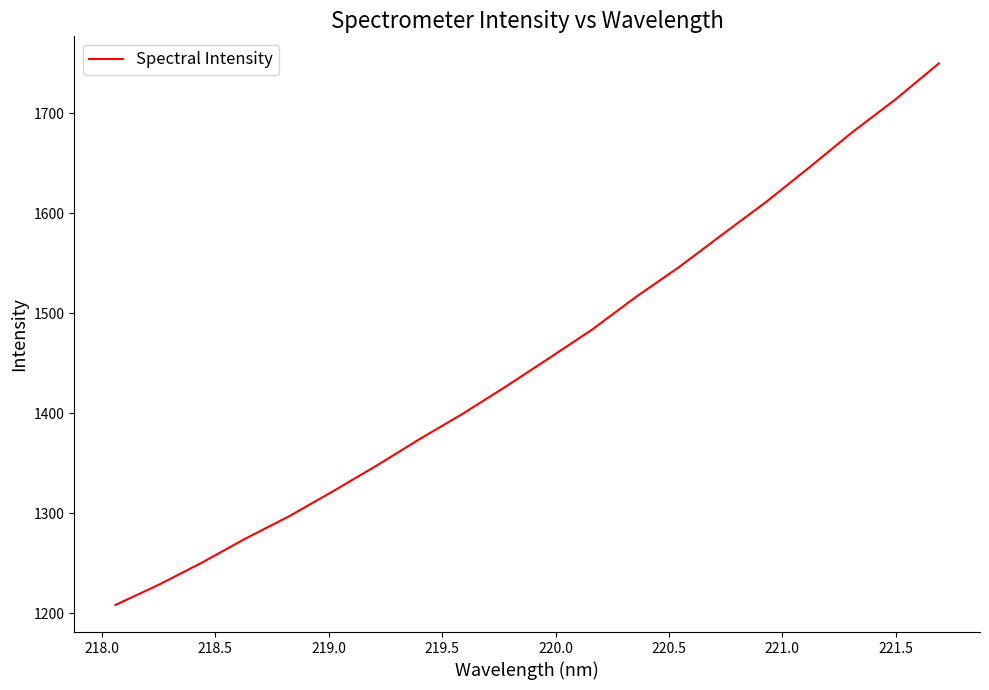

What is the maximum value shown in the chart?

1750.0